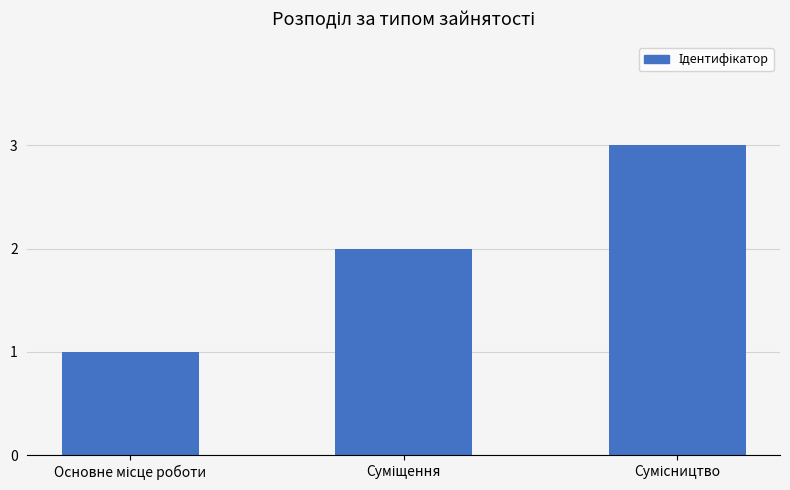

How many data points are less than 2?

1